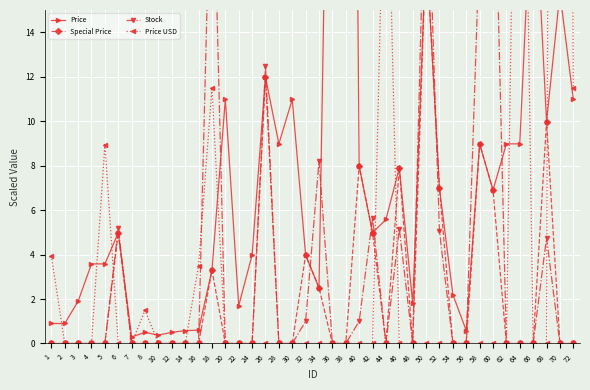

How many data points in Price USD are above 0?

9